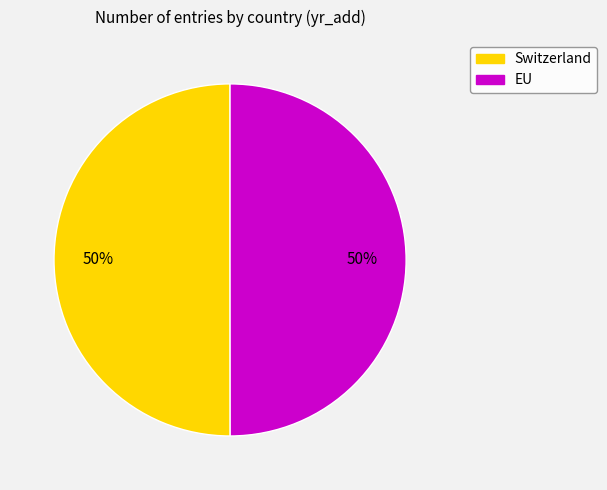

True or false: EU accounts for 50% of the total.

True